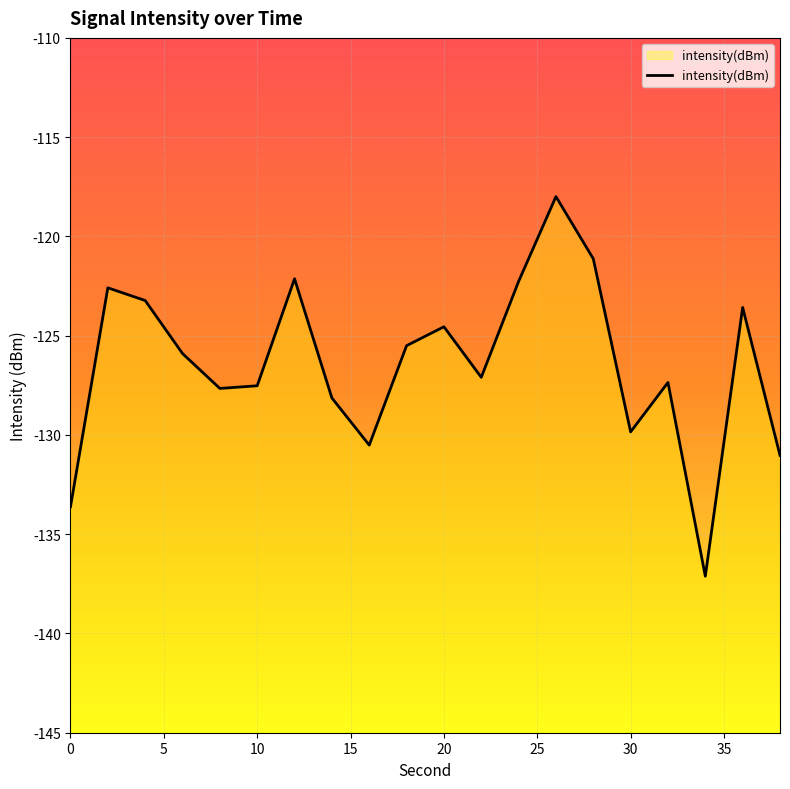

What is the sum of all values?

-2528.8